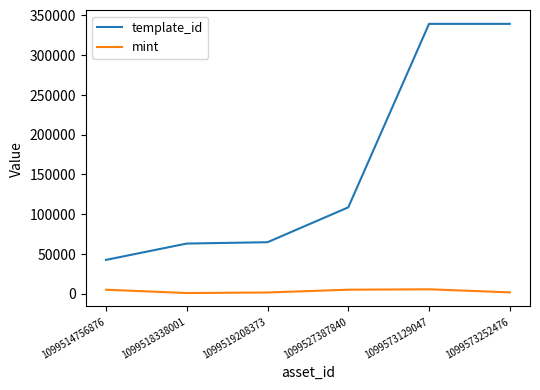

Count the number of categories in the chart.

6